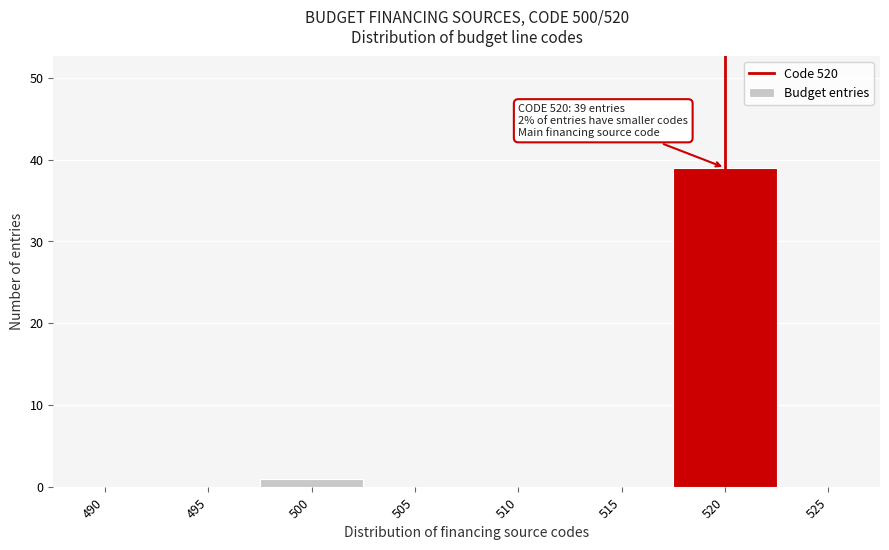

Reading right to left, what are all the values shown in this chart?

525=0	520=39	515=0	510=0	505=0	500=1	495=0	490=0